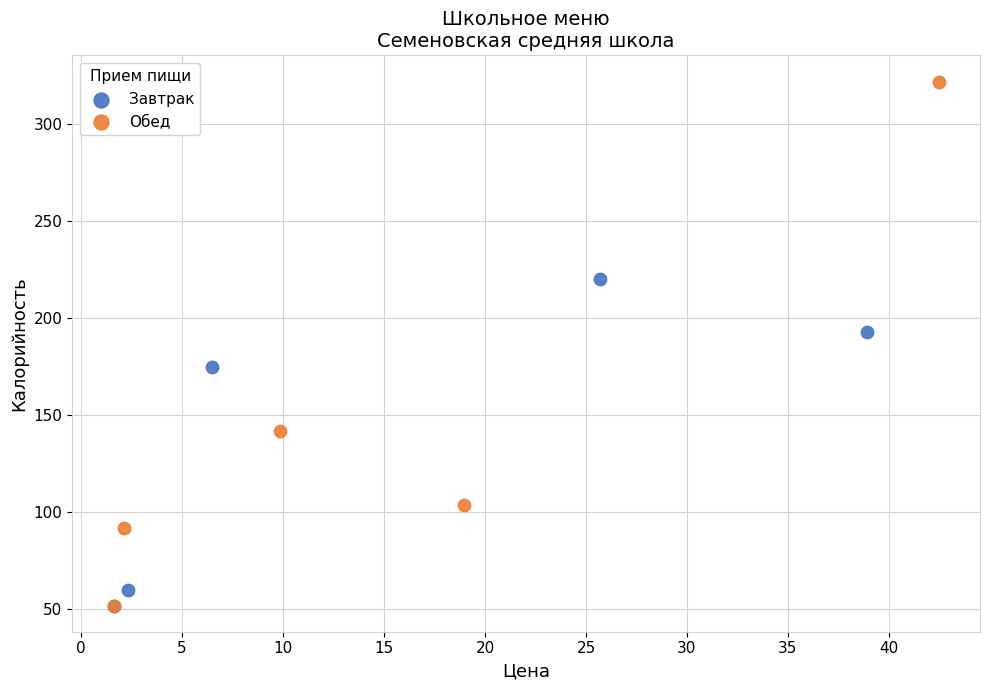

Which series reaches the maximum Y coordinate?

Обед